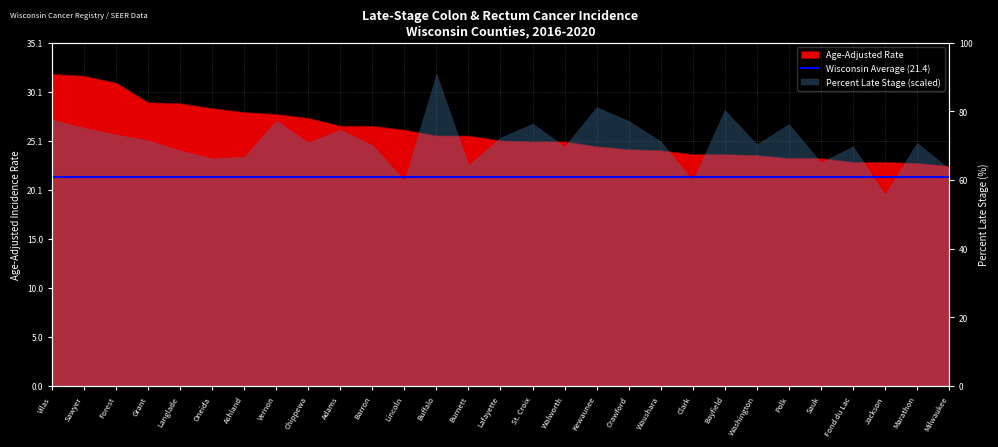

Does the chart display data point markers on the line(s)?

No